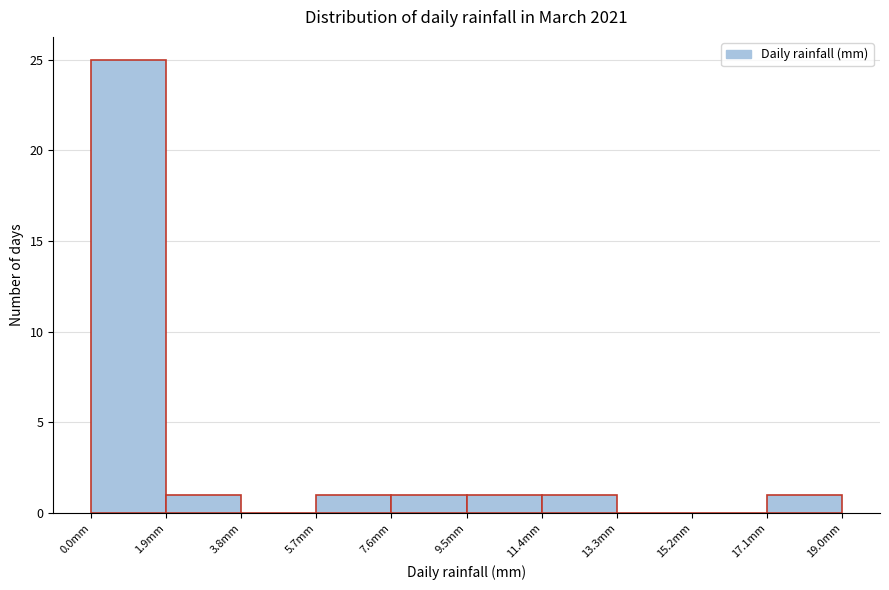

What is the height of the bar covering 5.7 to 7.6 on the x-axis? Neither the bar edges nor the heights are printed on the chart, so give them approximately, as read against the axes.

1